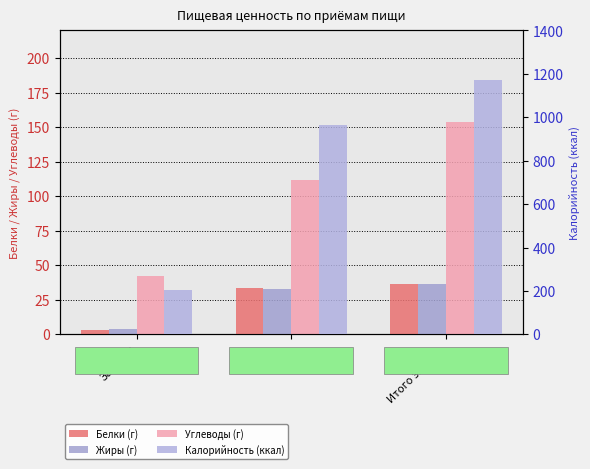

Rank the categories by Жиры value from highest to lowest.

Итого за день, Обед, Завтрак